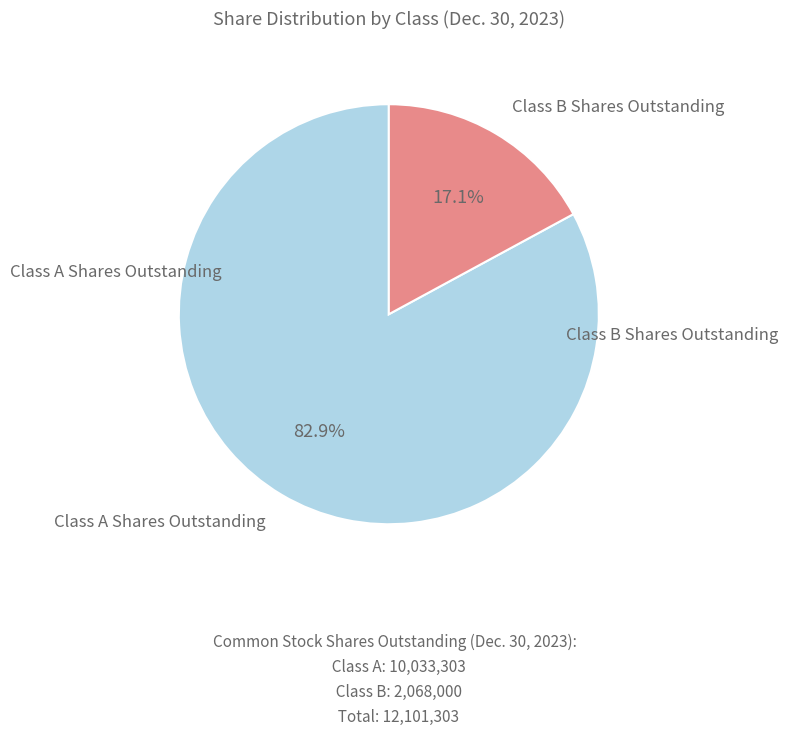

Is there any slice that represents more than half of the pie?

Yes